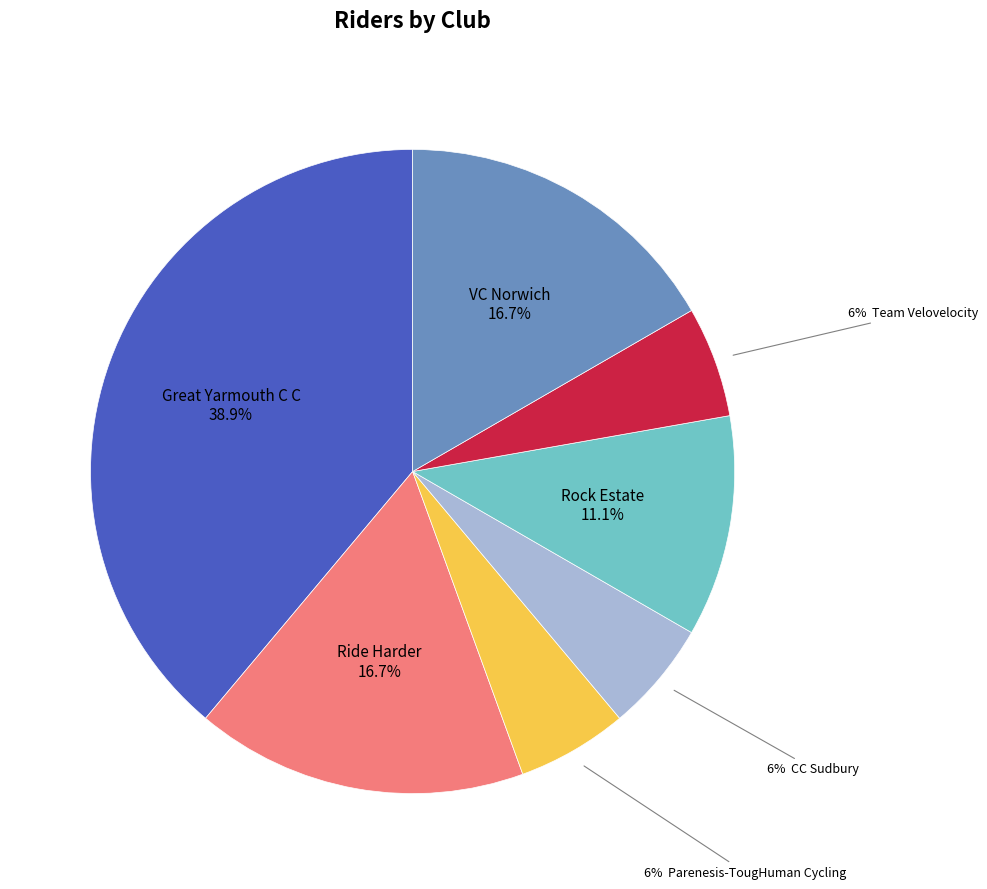

Is there a majority slice in this chart?

No